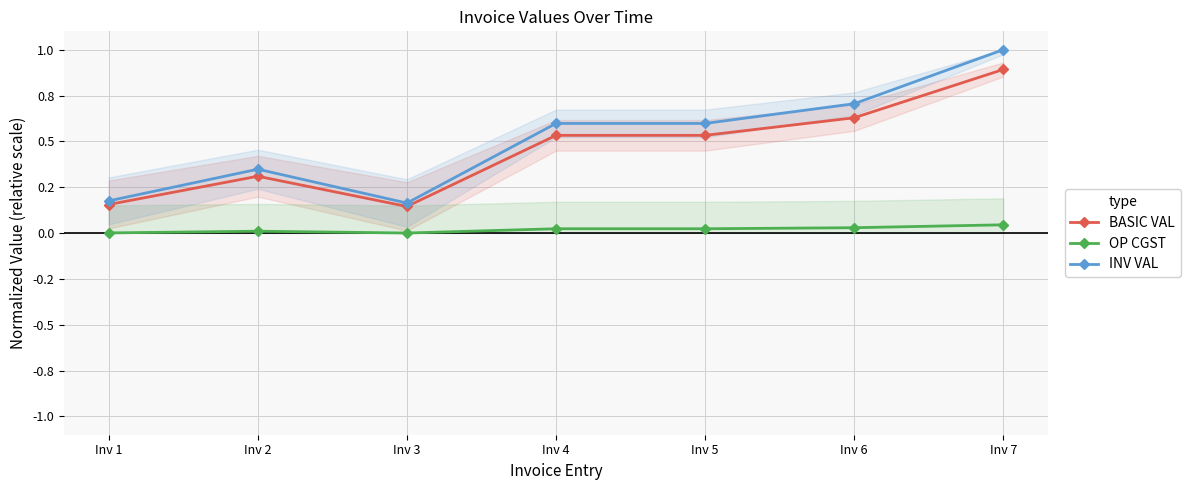

Reading left to right, what are all the values shown in this chart?

BASIC VAL: Inv 1=0.2	Inv 2=0.3	Inv 3=0.1	Inv 4=0.5	Inv 5=0.5	Inv 6=0.6	Inv 7=0.9
OP CGST: Inv 1=0.0	Inv 2=0.0	Inv 3=0.0	Inv 4=0.0	Inv 5=0.0	Inv 6=0.0	Inv 7=0.0
INV VAL: Inv 1=0.2	Inv 2=0.3	Inv 3=0.2	Inv 4=0.6	Inv 5=0.6	Inv 6=0.7	Inv 7=1.0